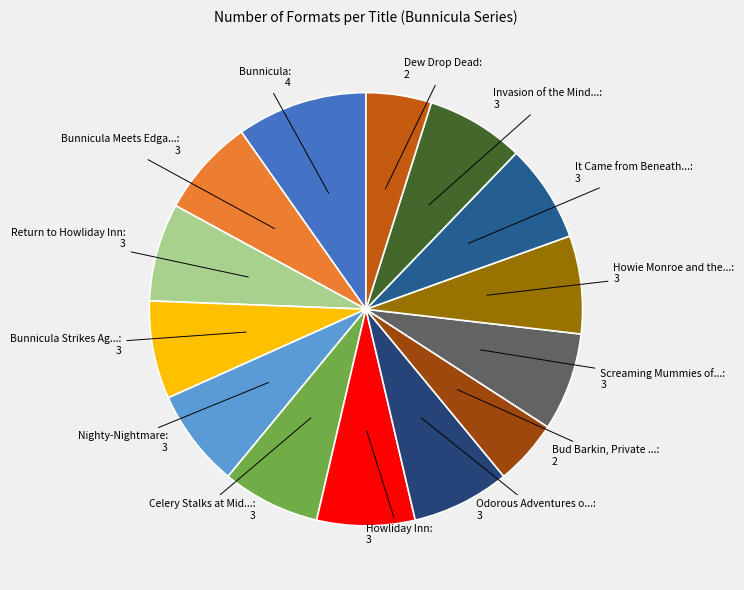

Count the number of slices in the pie.

14